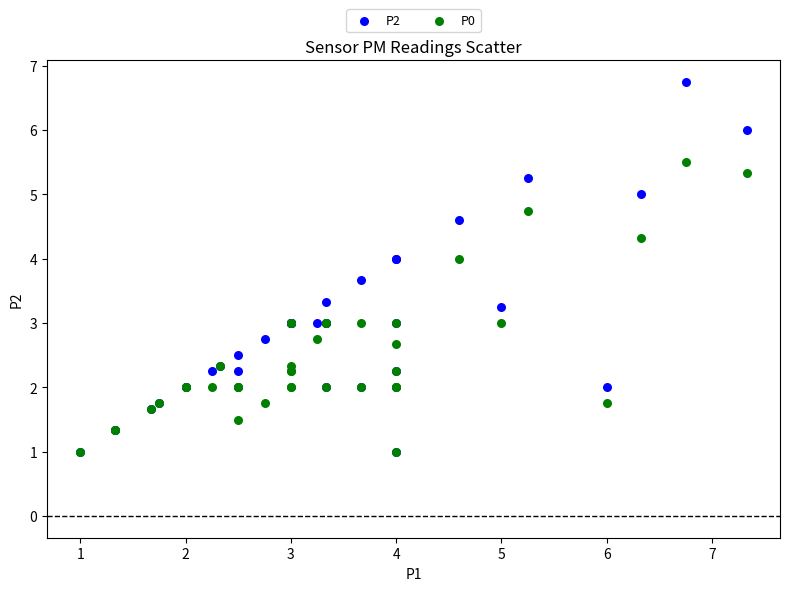

What are all the series names shown in the legend?

P2, P0